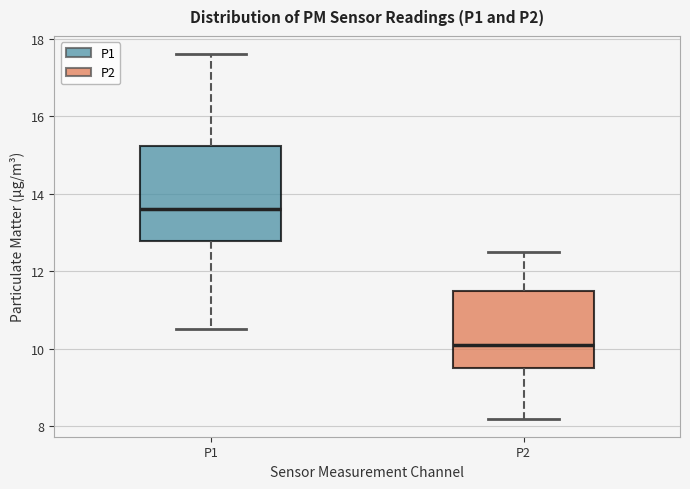

Reading left to right, transcribe this box plot: for each box, give where its median line is, the range the box spans, and where its two whiskers end, as read against the y-axis. The values are not printed on the chart, so give them approximately, as read against the axis.

P1: median 13.6, box 12.8 to 15.2, whiskers 10.6 to 17.6
P2: median 10.2, box 9.6 to 11.6, whiskers 8.2 to 12.6